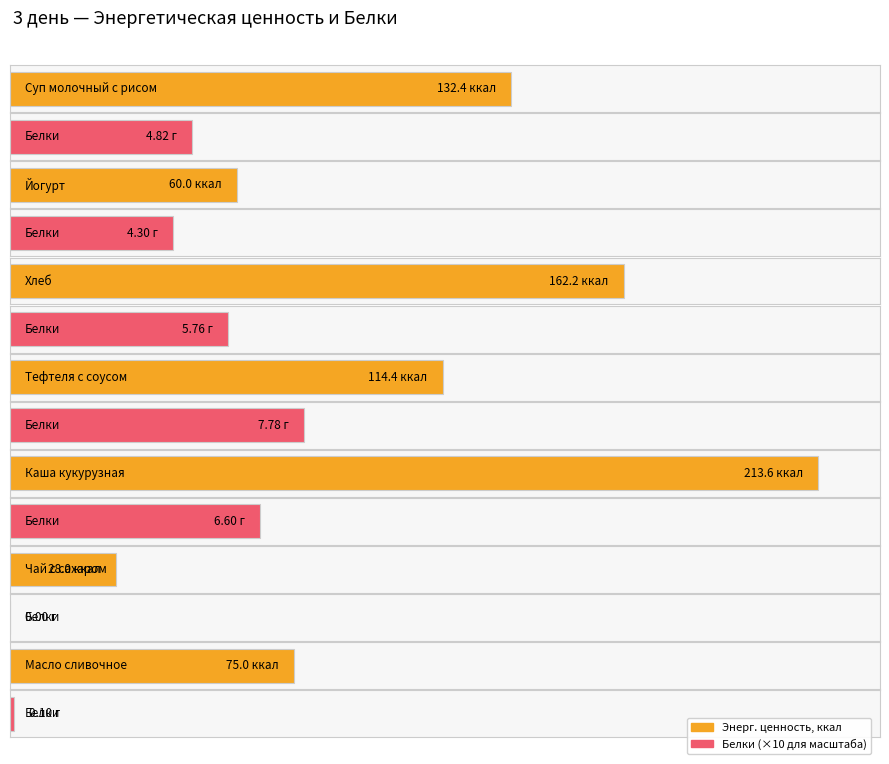

List the series in order of their peak value, highest first.

Энерг. ценность, ккал, Белки